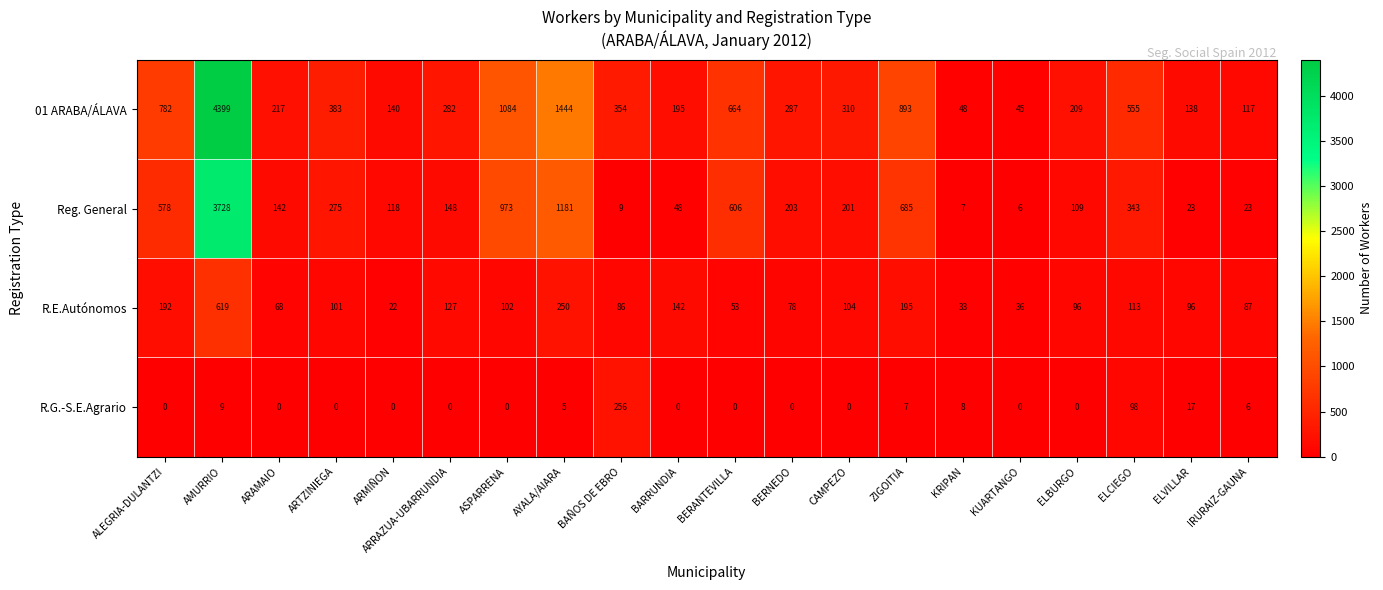

The value of R.G.-S.E.Agrario at ARTZINIEGA is -145. True or false?

False